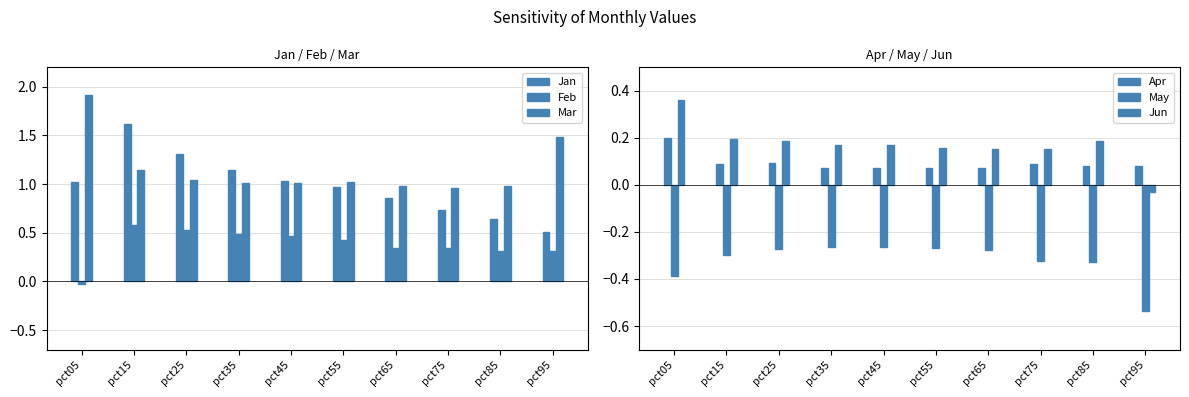

At which label does Feb reach its peak?

pct15